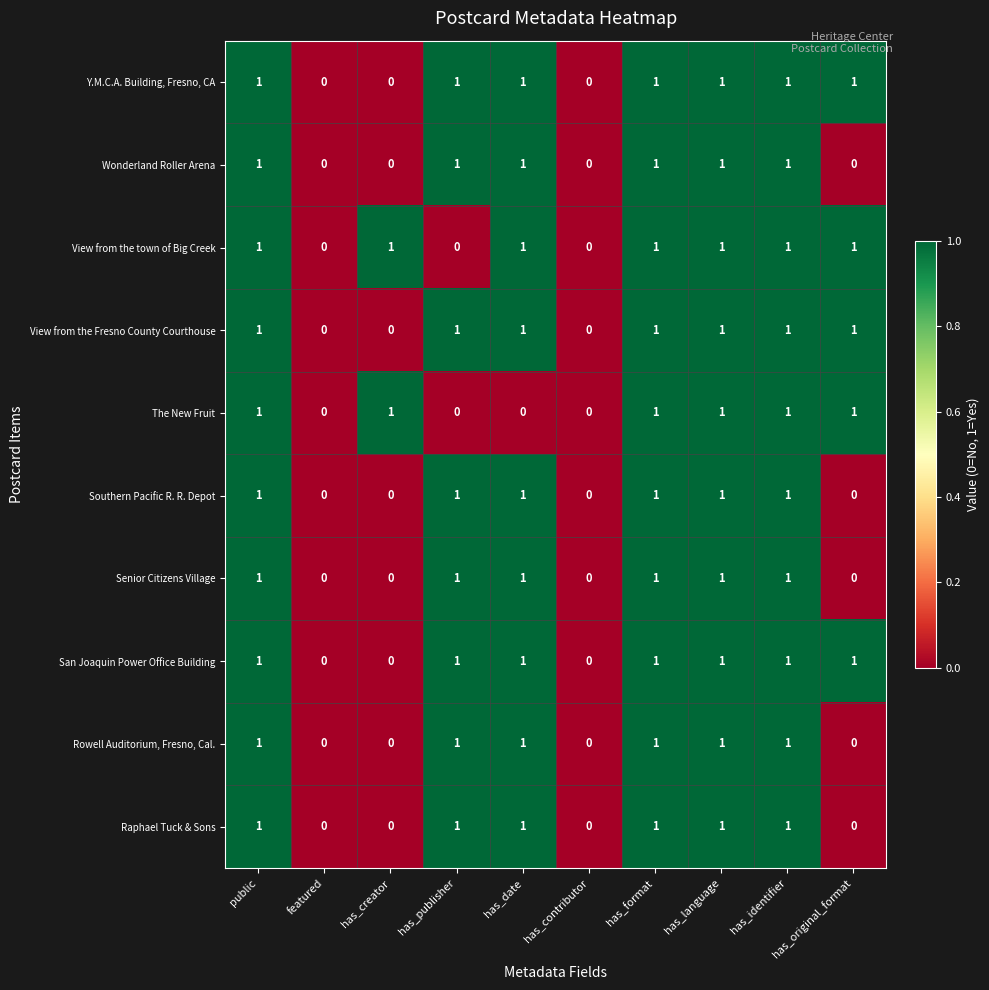

Is it true that Wonderland Roller Arena equals 1 at has_format?

True